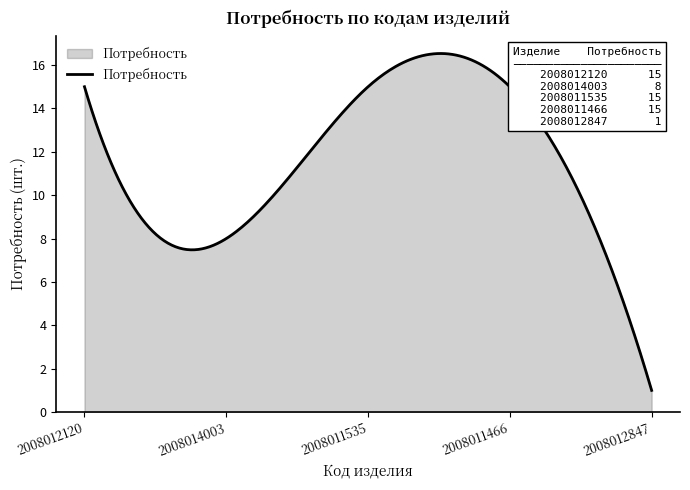

What is the smallest value displayed?

1.0